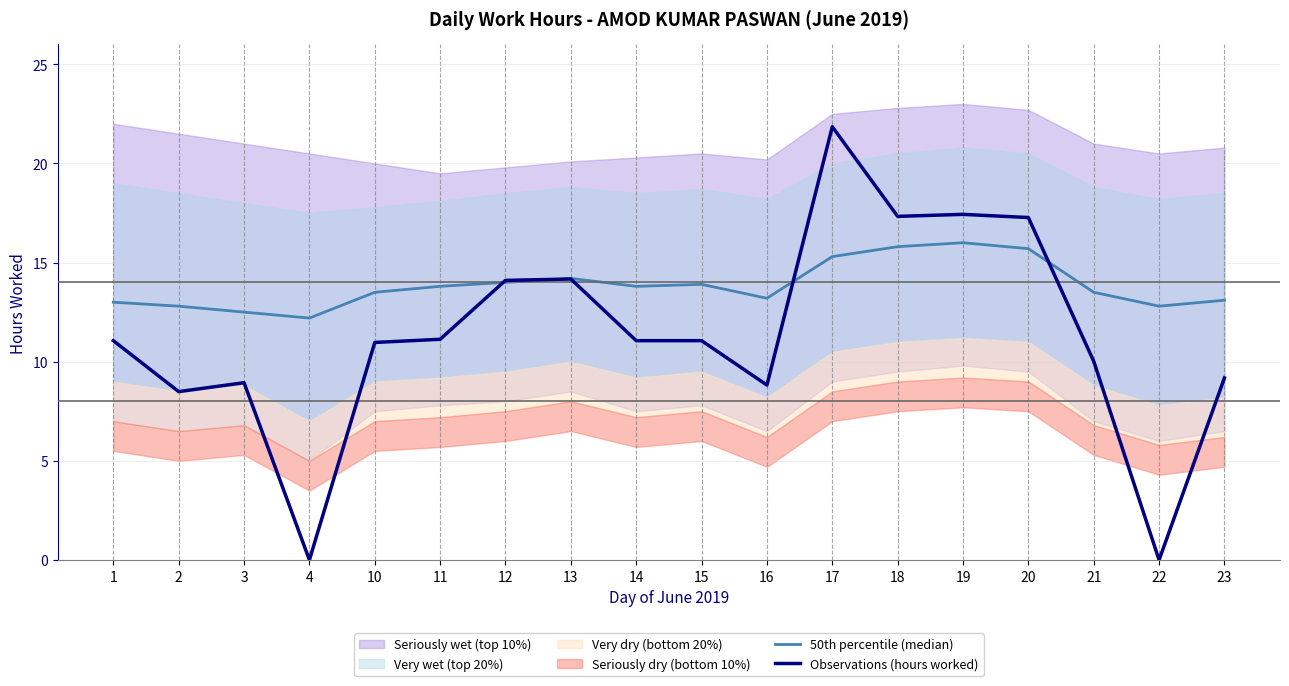

At which category is the sum across all series the highest?

17